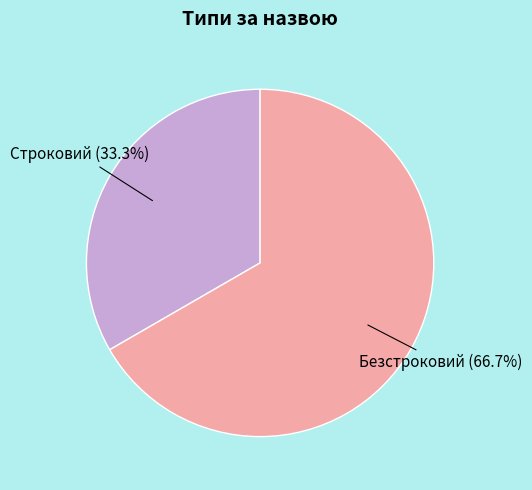

How many slices are in this pie chart?

2